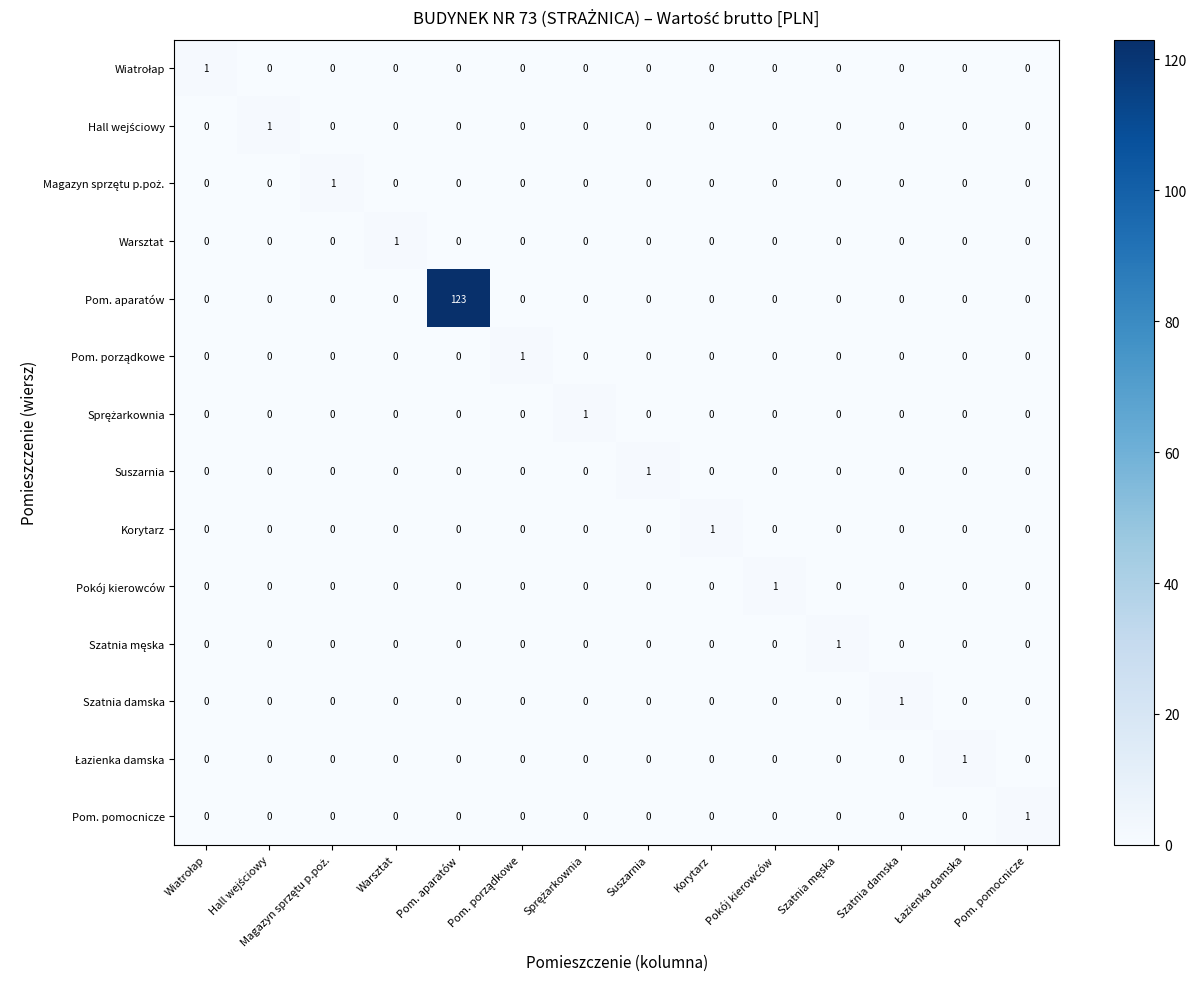

Which label corresponds to the largest value in the chart?

Pom. aparatów